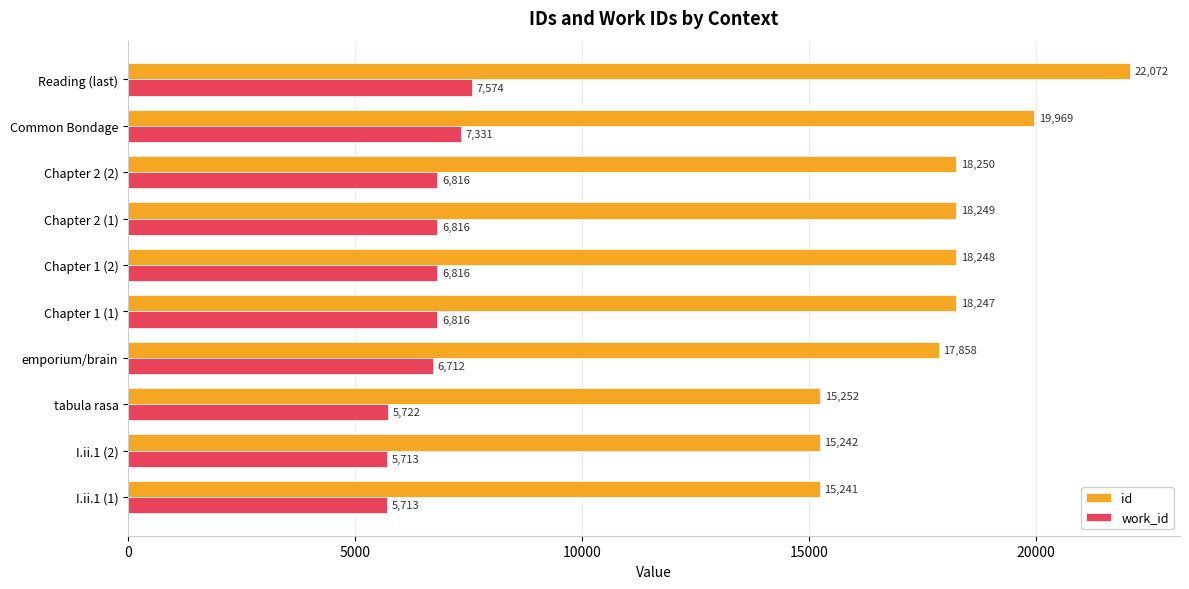

The value of work_id at Chapter 1 (1) is 1598. True or false?

False